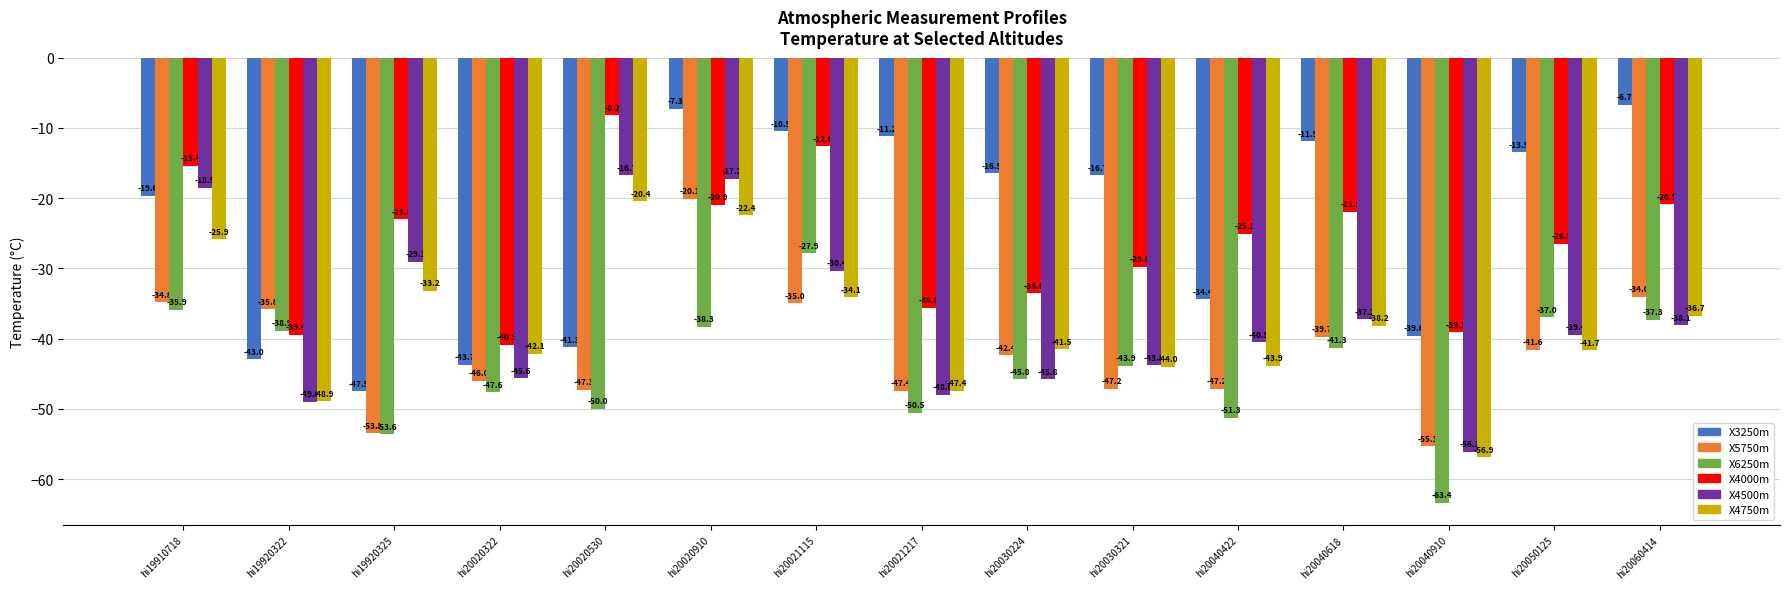

At which label does X4500m reach its peak?

hi20020530